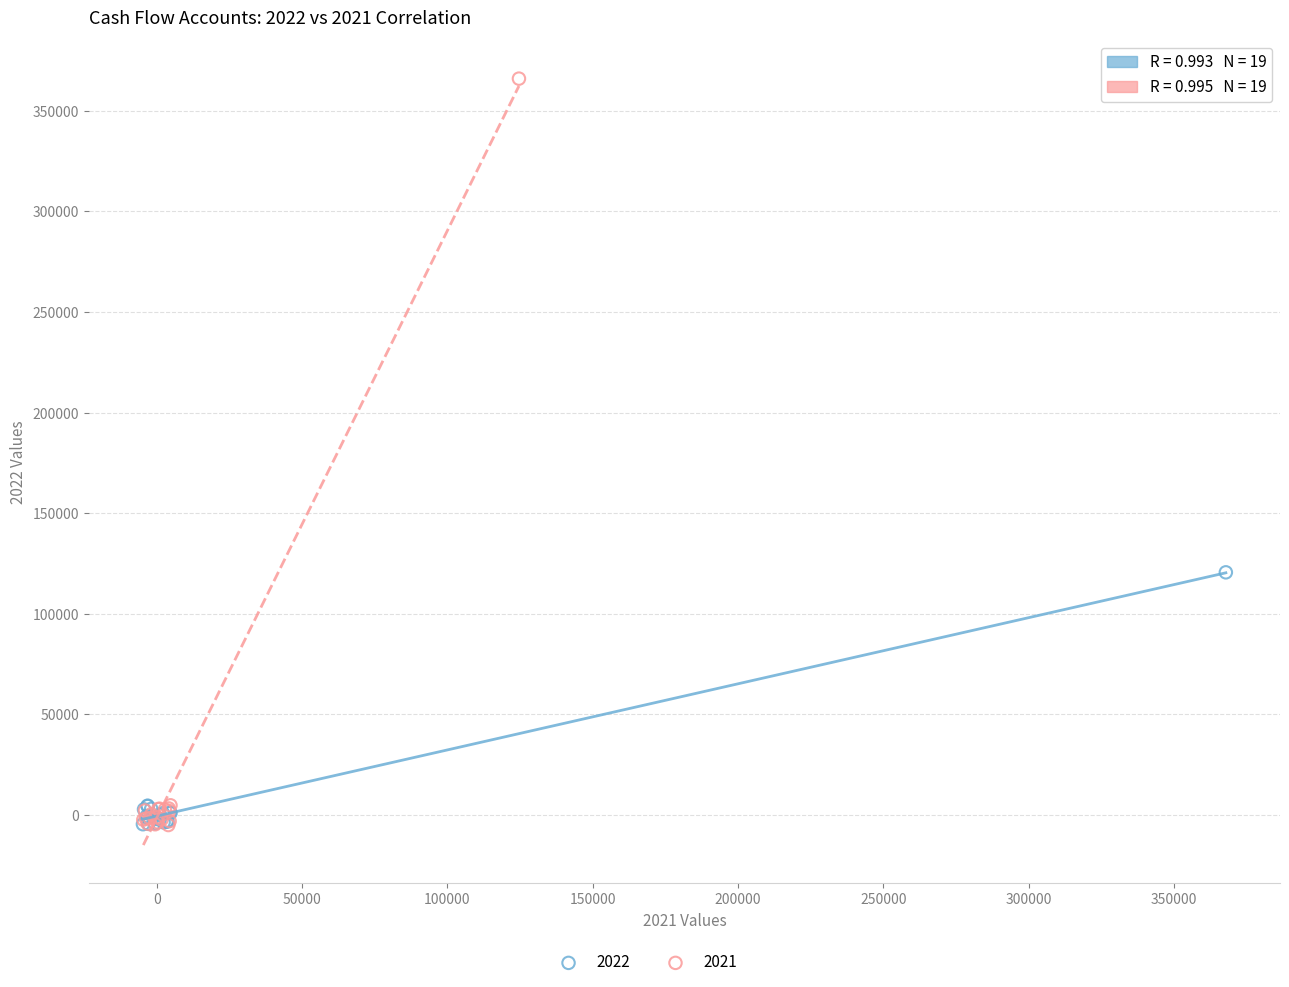

Which series has the largest Y range (max minus min)?

2021